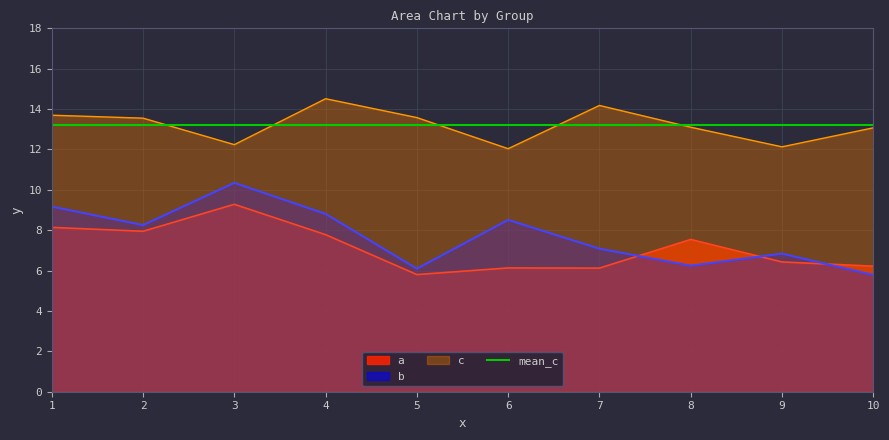

True or false: c and b cross at least once.

False